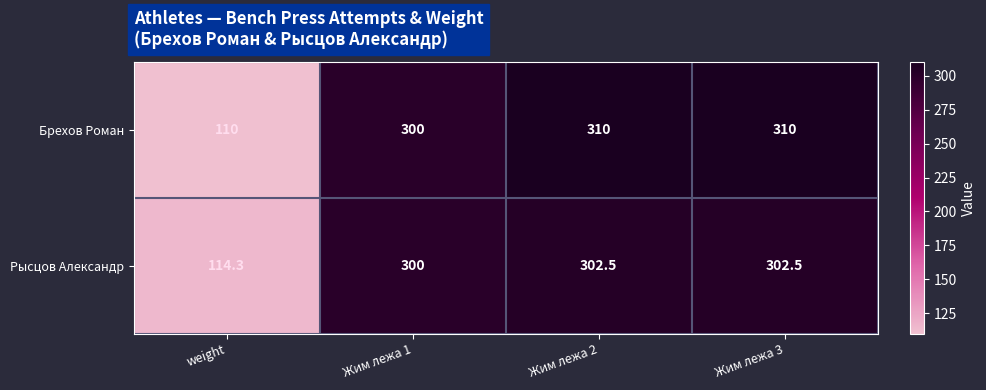

What is the difference between the maximum and second lowest values in the Рысцов Александр series?

2.5